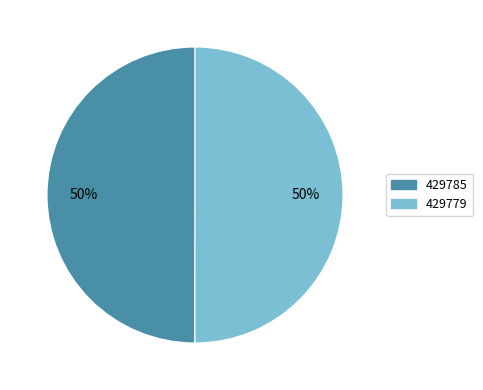

Count the number of slices in the pie.

2